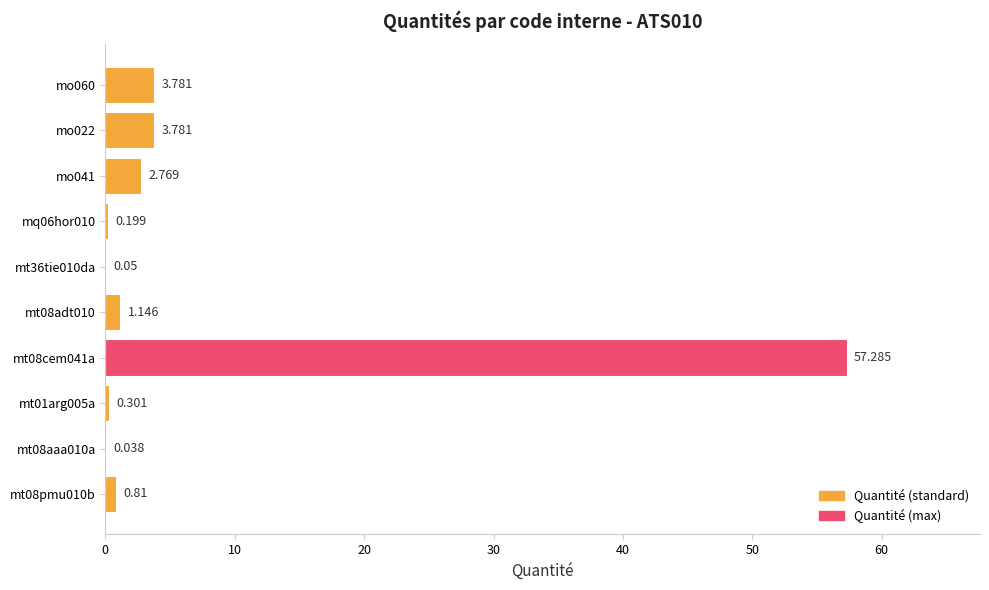

Which label corresponds to the largest value in the chart?

mt08cem041a